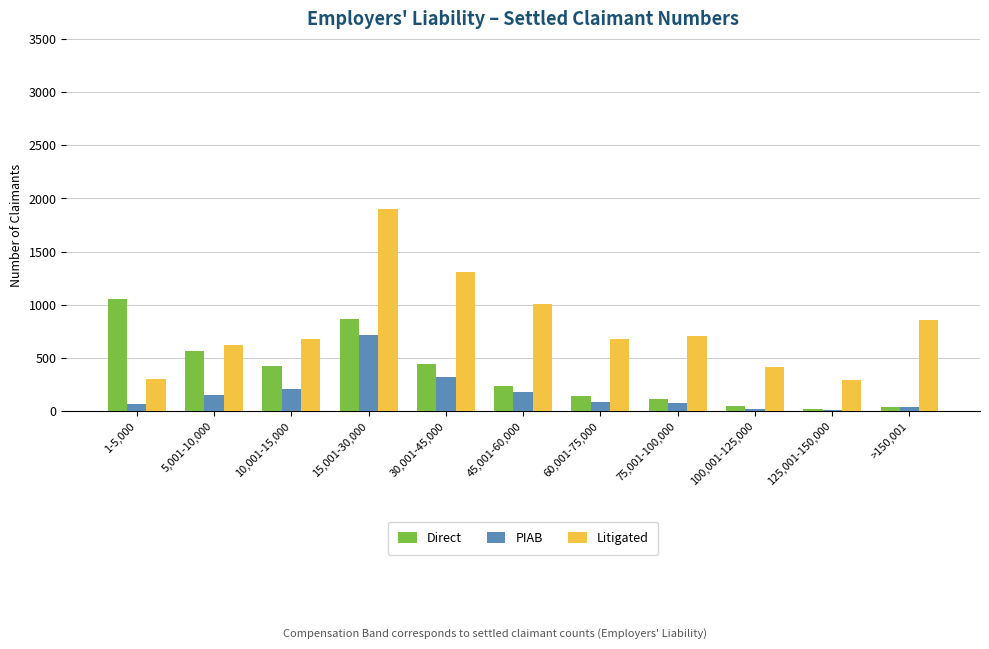

What is the greatest value displayed?

1904